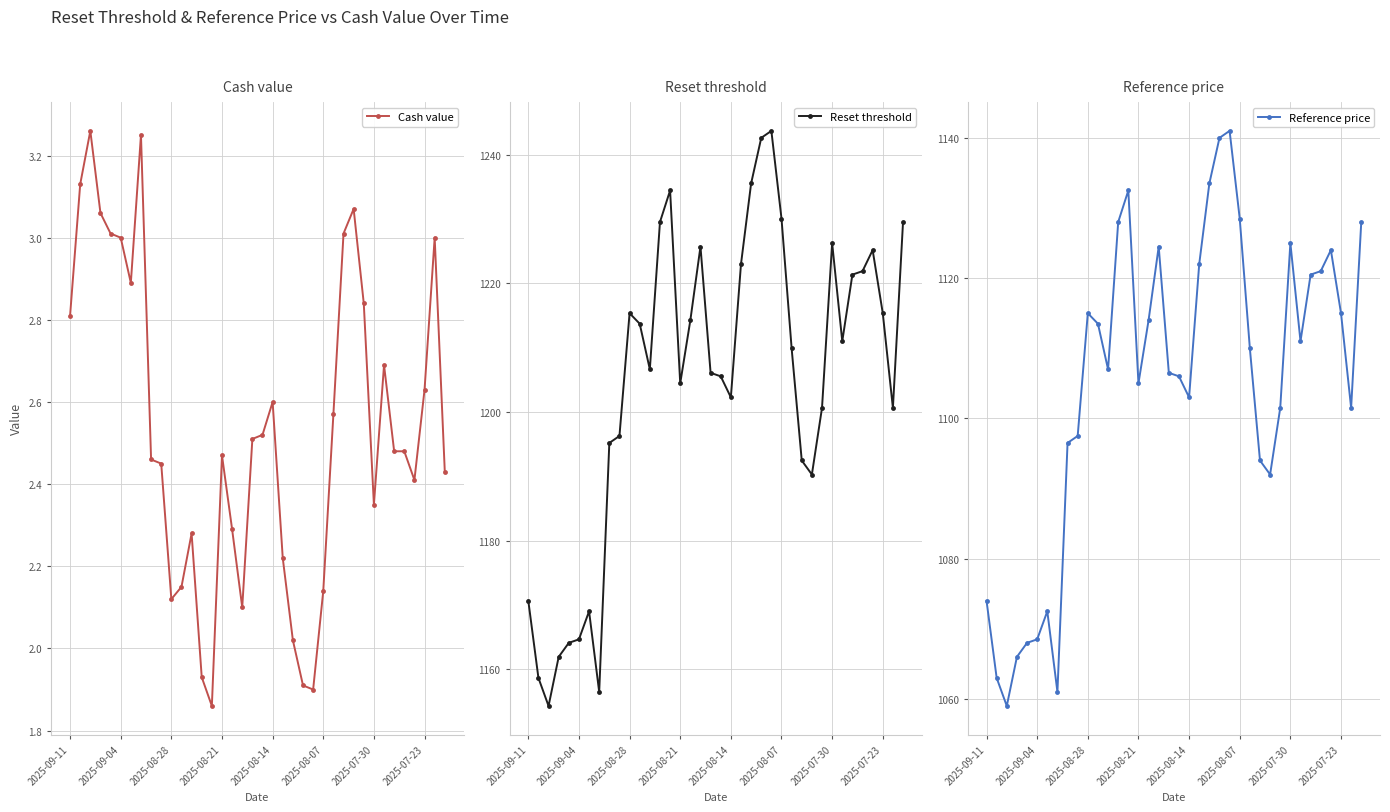

The value of Cash value at 23 is 1.9. True or false?

True